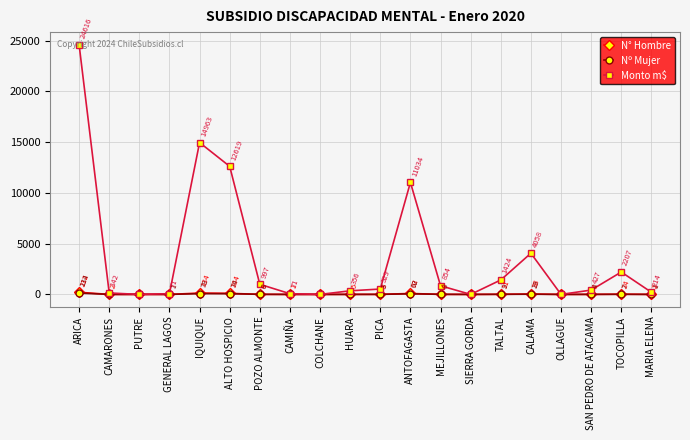

Rank the series at MEJILLONES from highest to lowest value.

Monto m$, Nº Mujer, N° Hombre